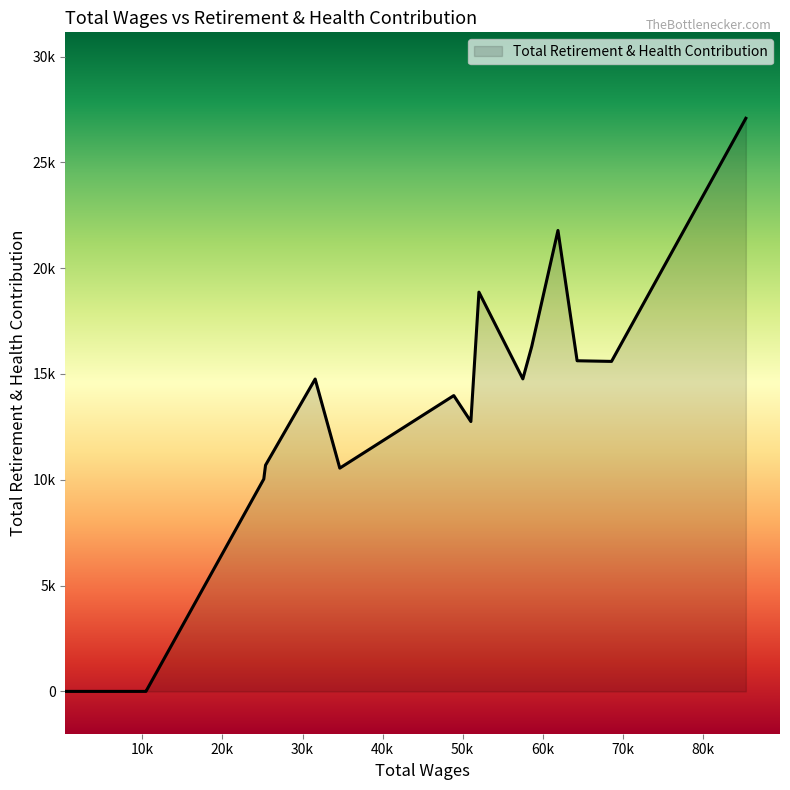

Is this an area chart (filled region under the line)?

Yes